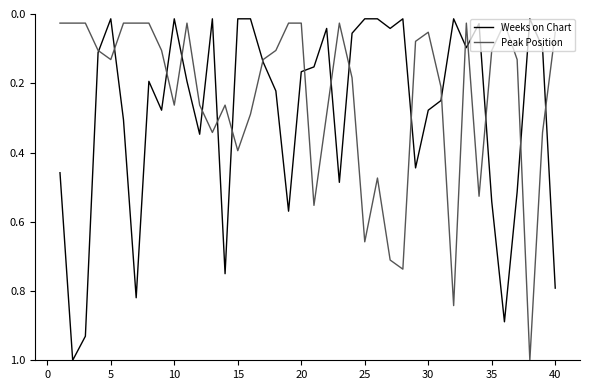

What is the highest value of the Peak Position series?

1.0